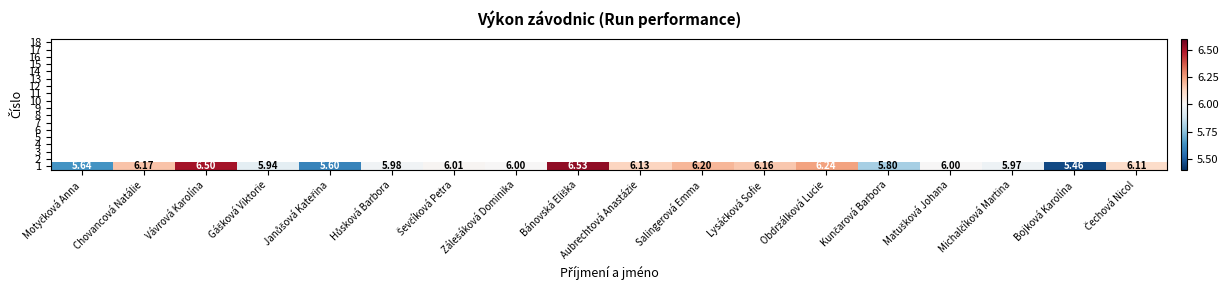

What is the change in value from Ševčíková Petra to Aubrechtová Anastázie?

+0.1